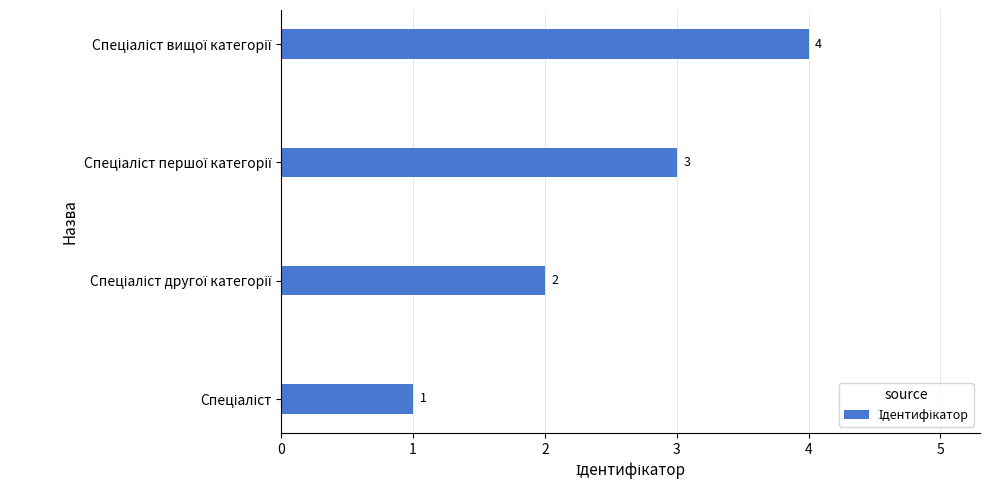

Count the values in the range 2 to 4.

3